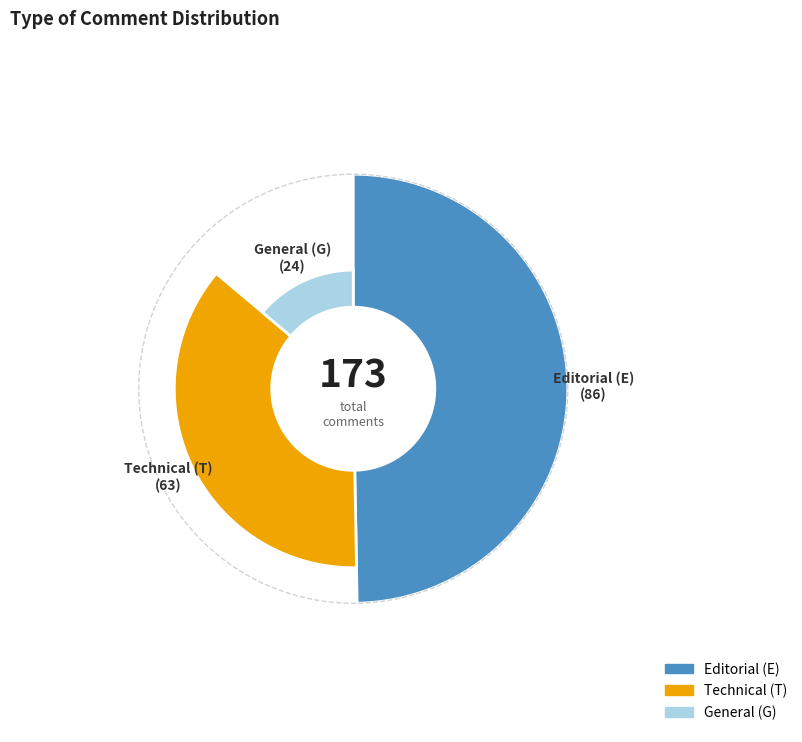

Count the number of slices in the pie.

3